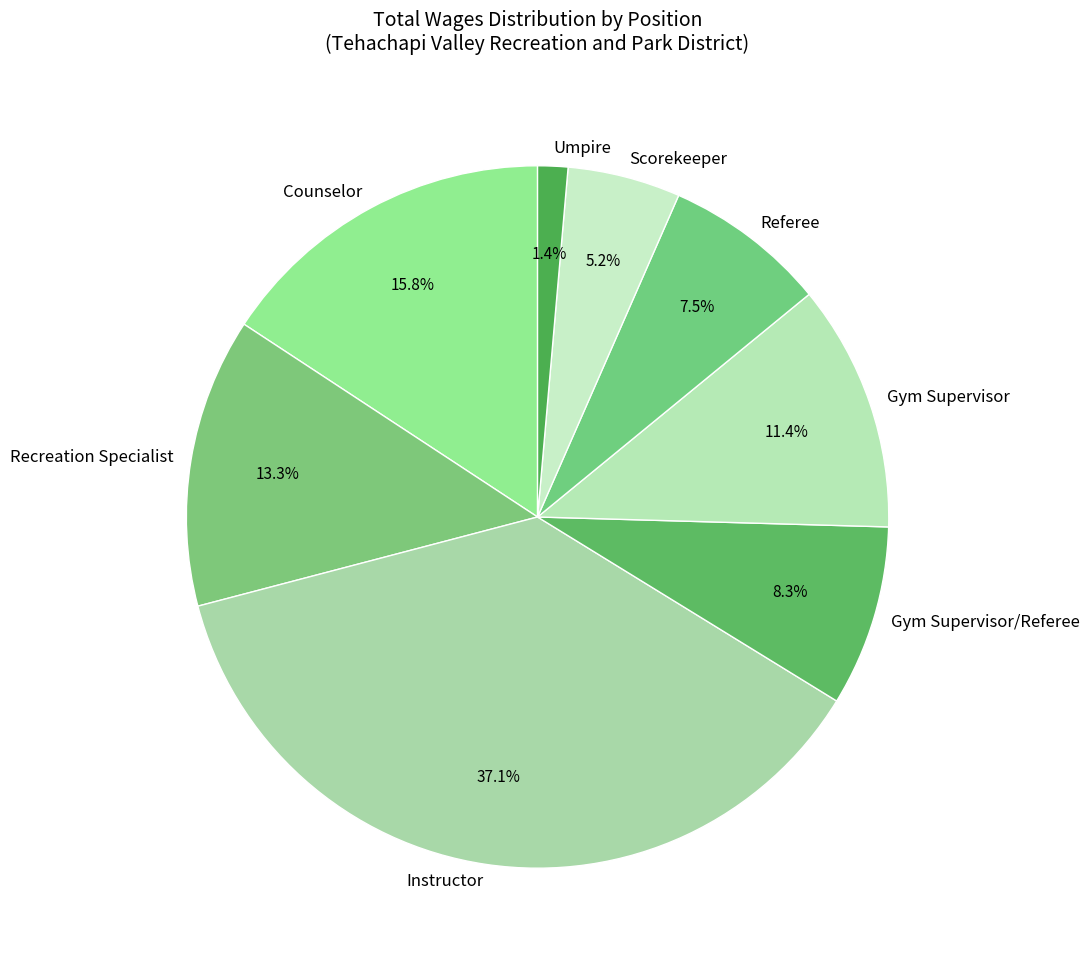

Is there a majority slice in this chart?

No